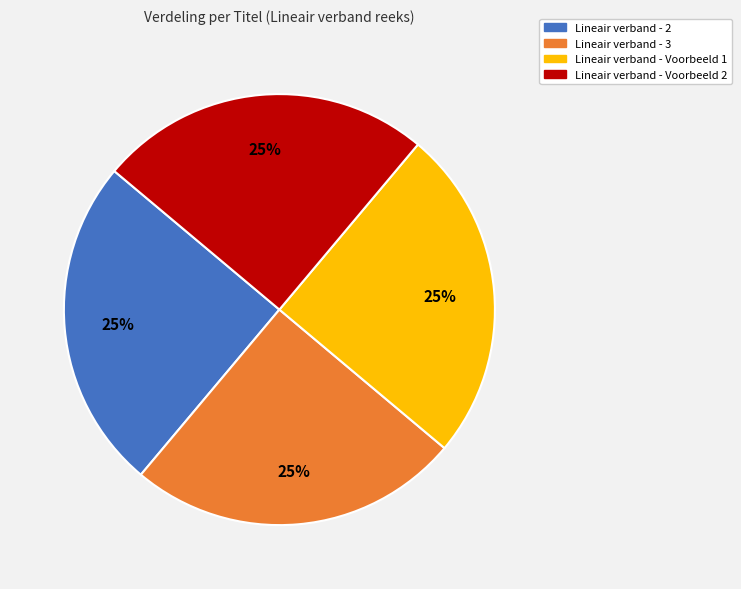

To the nearest percent, what is the average slice percentage?

25%